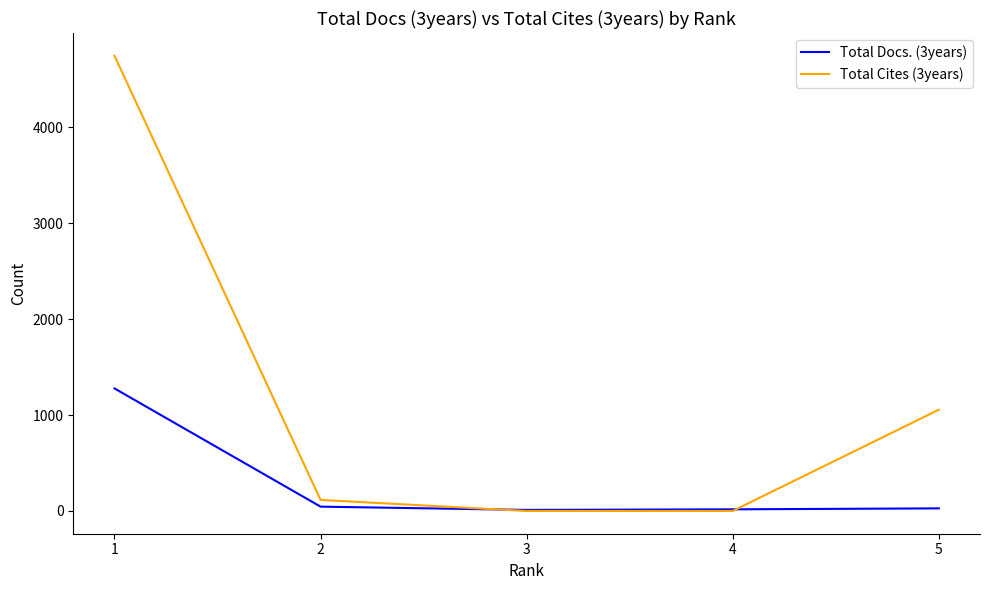

Rank the series by their average value, from highest to lowest.

Total Cites (3years), Total Docs. (3years)